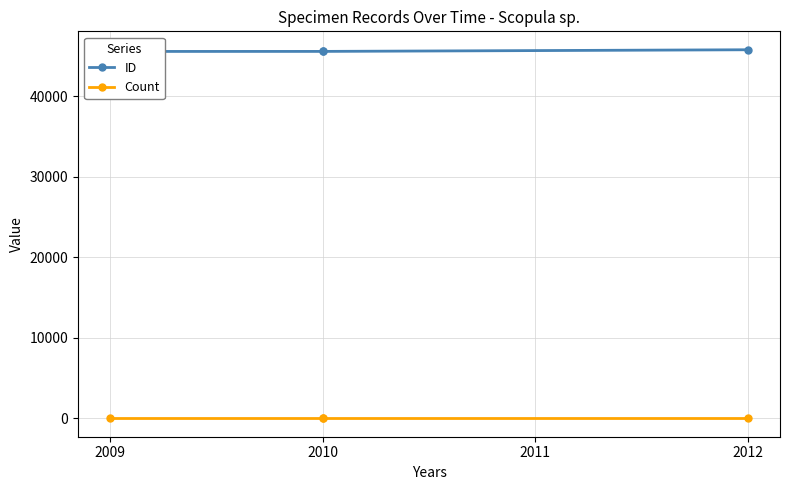

How many lines are shown in the chart?

2